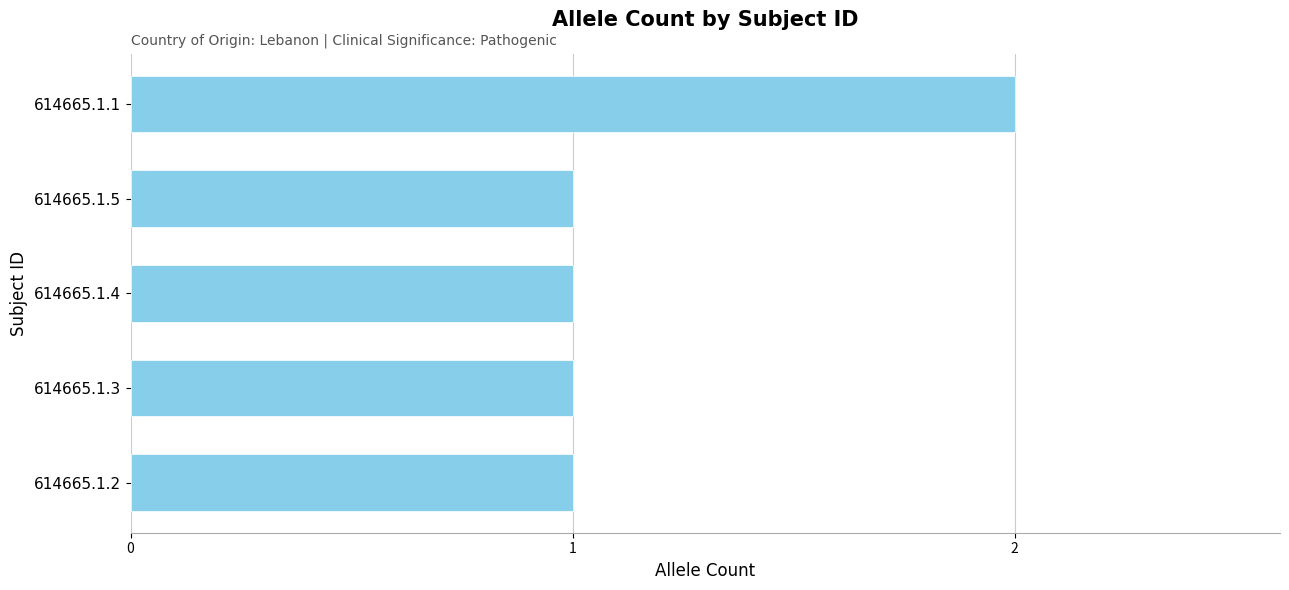

What is the sum of all values?

6